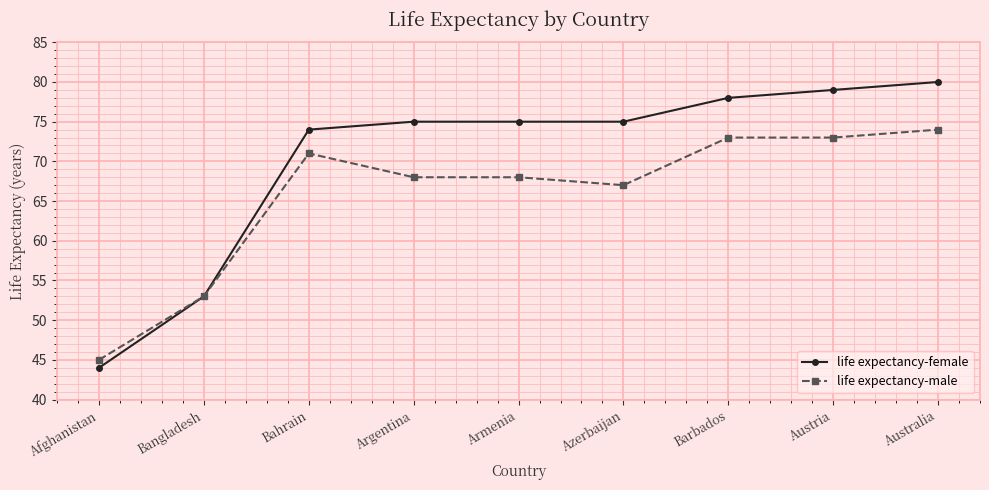

Is the value of life expectancy-female at Barbados greater than the value of life expectancy-male at Barbados?

Yes